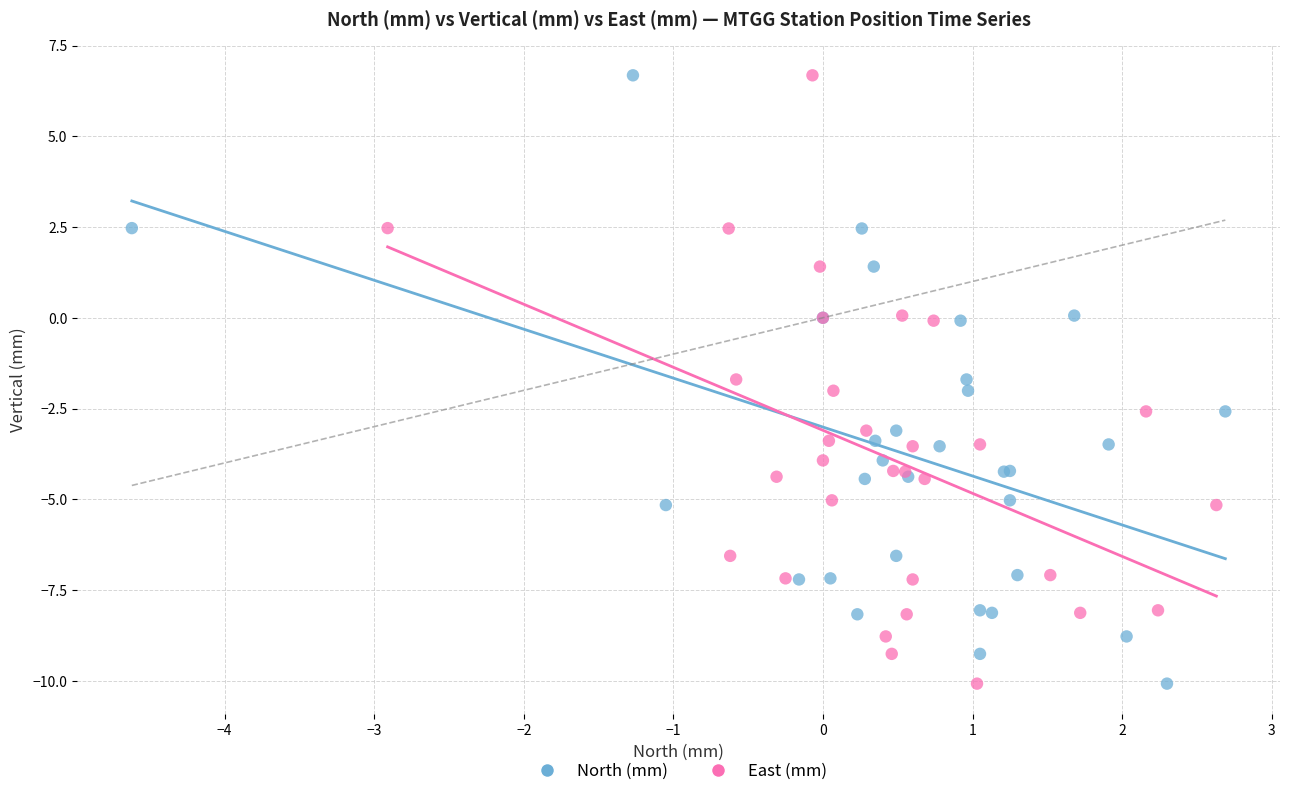

What are all the series names shown in the legend?

North (mm), East (mm)